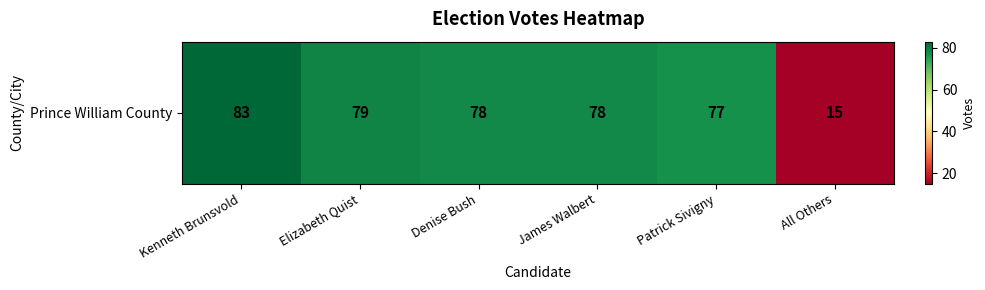

At which label is the value closest to 49?

Patrick Sivigny